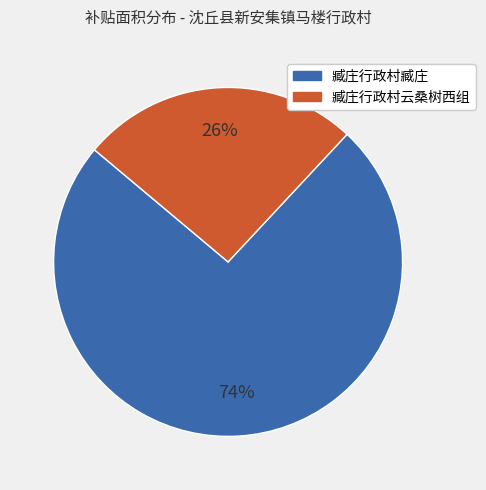

To the nearest percent, what is the difference between the largest and smallest slice percentages?

48%